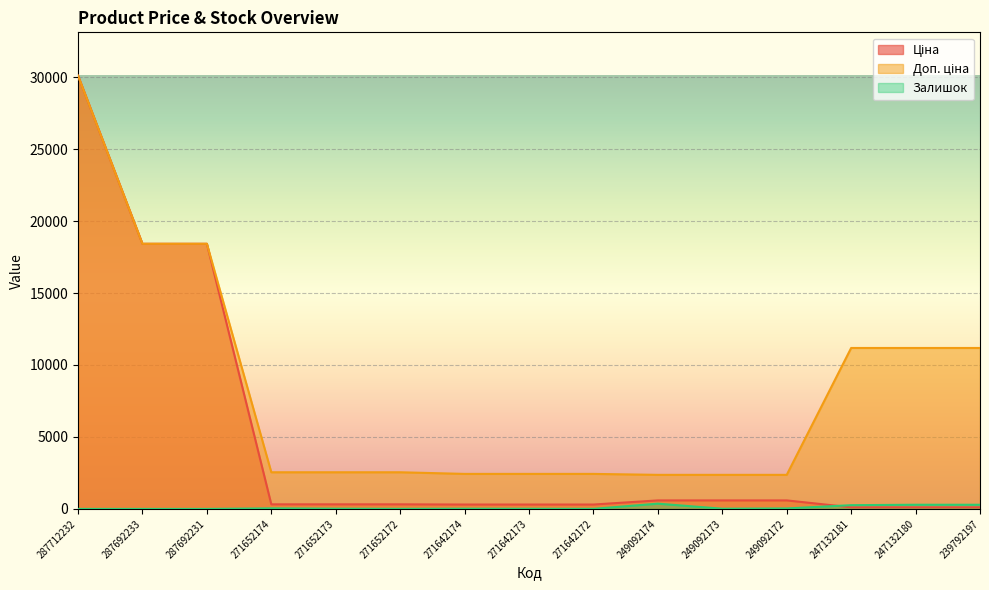

What is the approximate value of Ціна at 249092174?

591.6